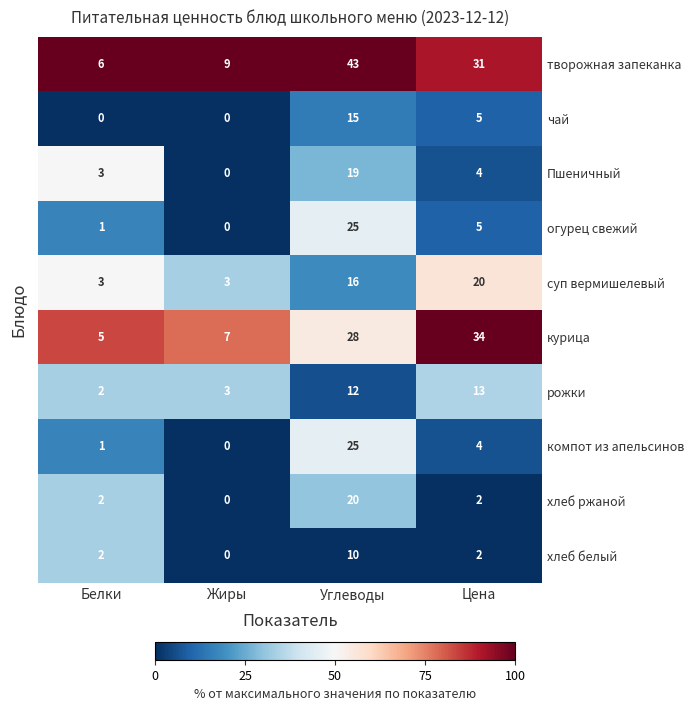

Which series changed the most between Углеводы and Цена?

компот из апельсинов